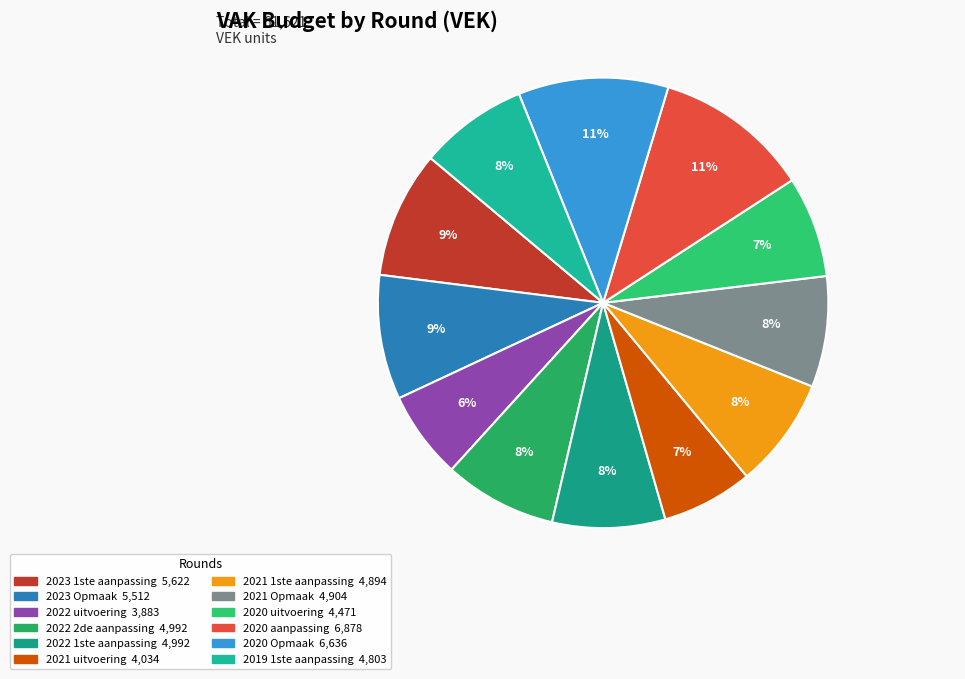

What percentage is NOT represented by 2023 1ste aanpassing?

90.9%